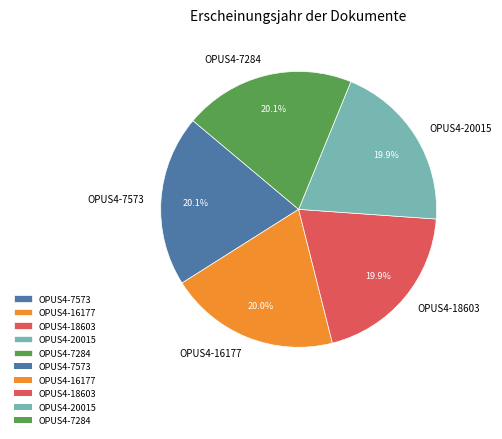

Combined, what portion of the pie is OPUS4-20015 and OPUS4-7573?

40.0%